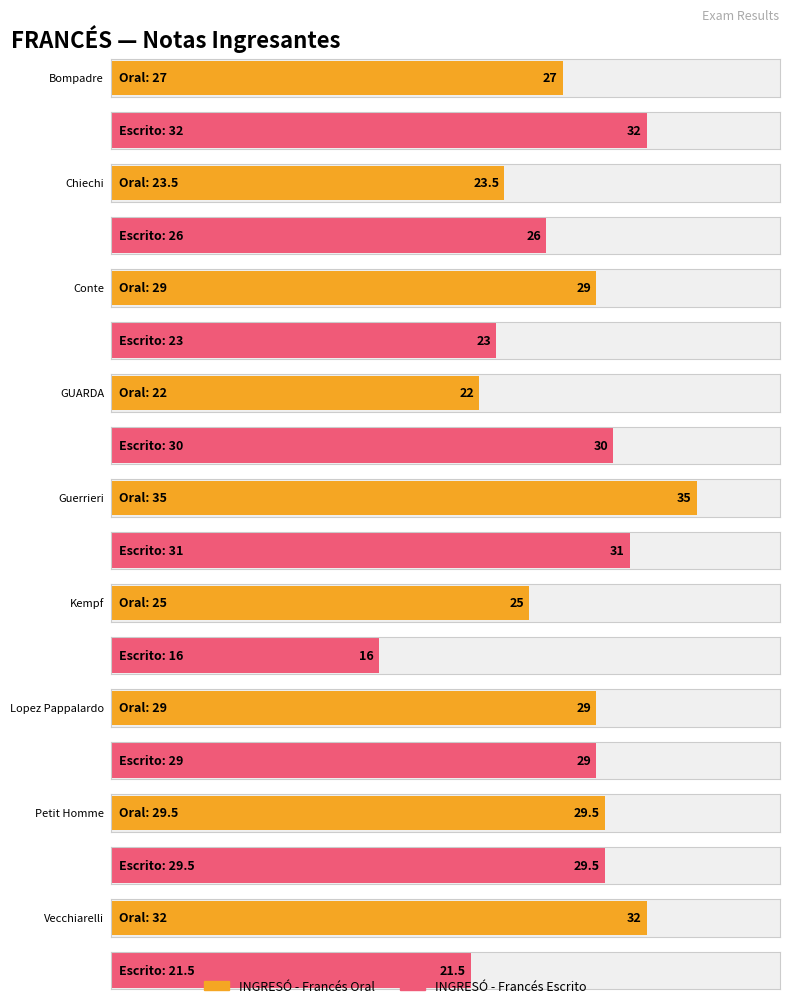

Rank the series by their average value, from highest to lowest.

INGRESÓ - Francés Oral, INGRESÓ - Francés Escrito